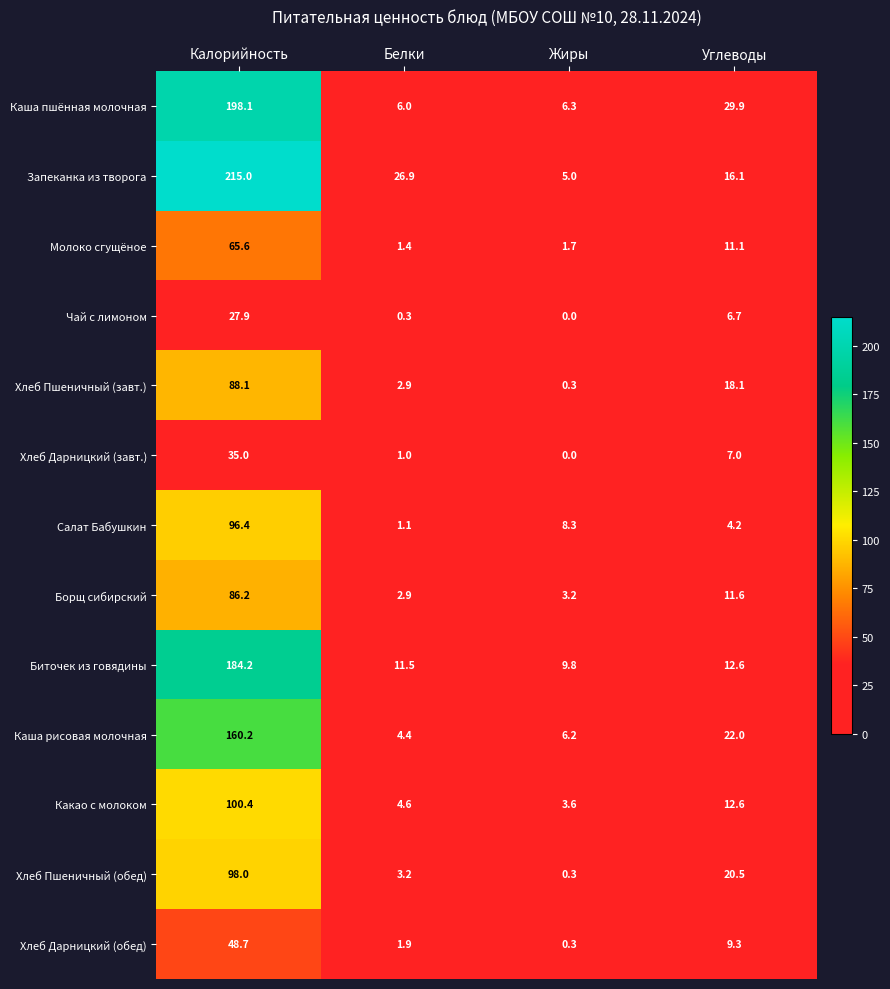

Which series has the largest total across all categories?

Запеканка из творога